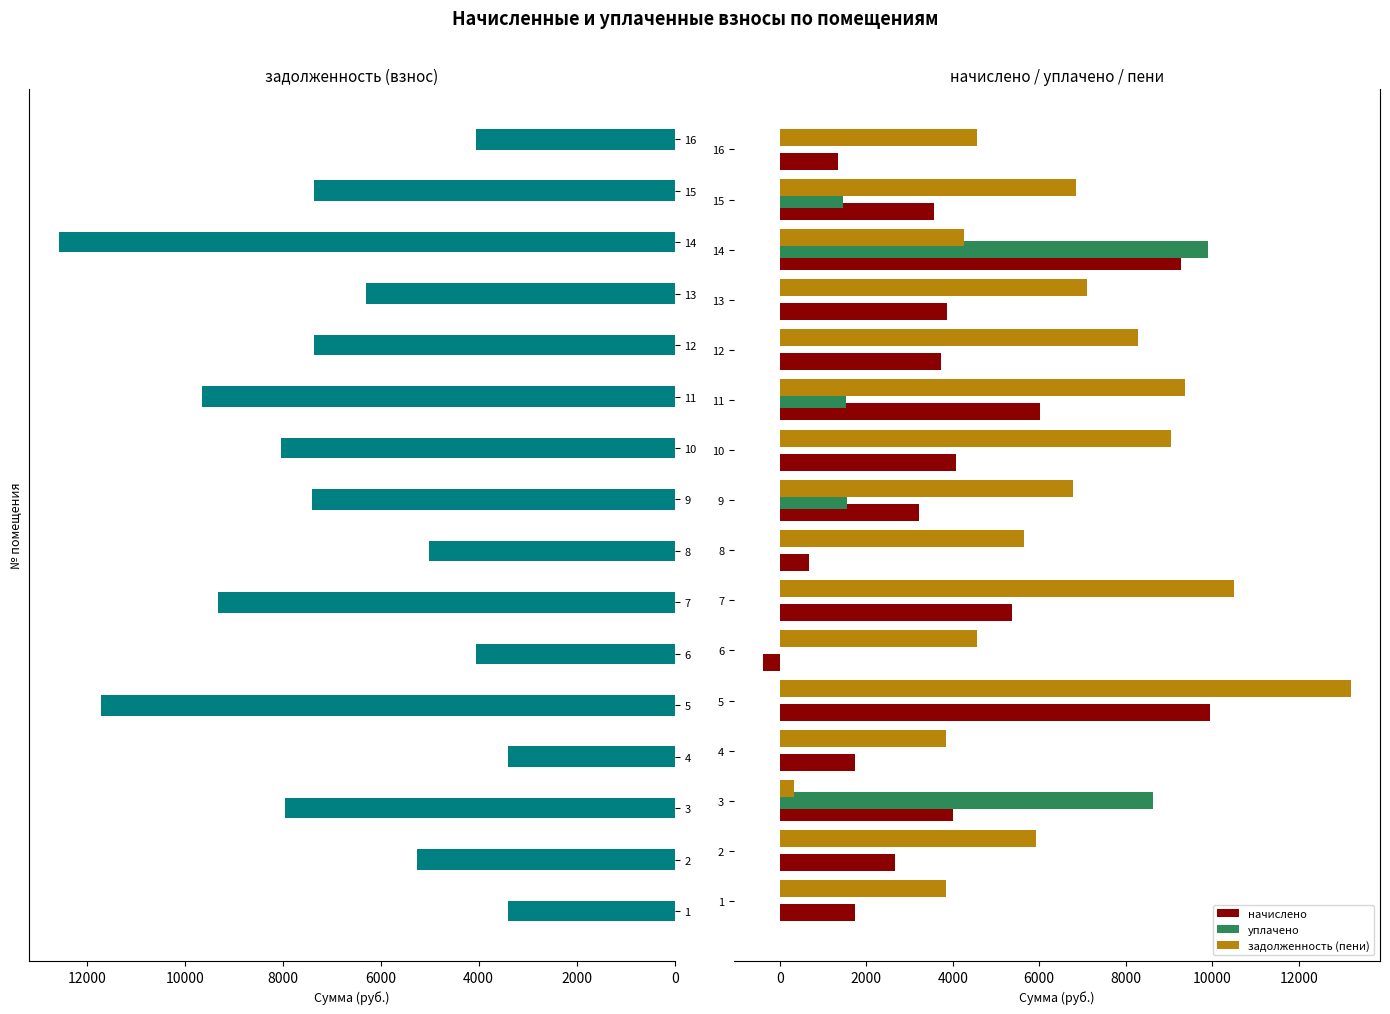

Is the value of уплачено at 13 greater than the value of задолженность (пени) at 10?

No